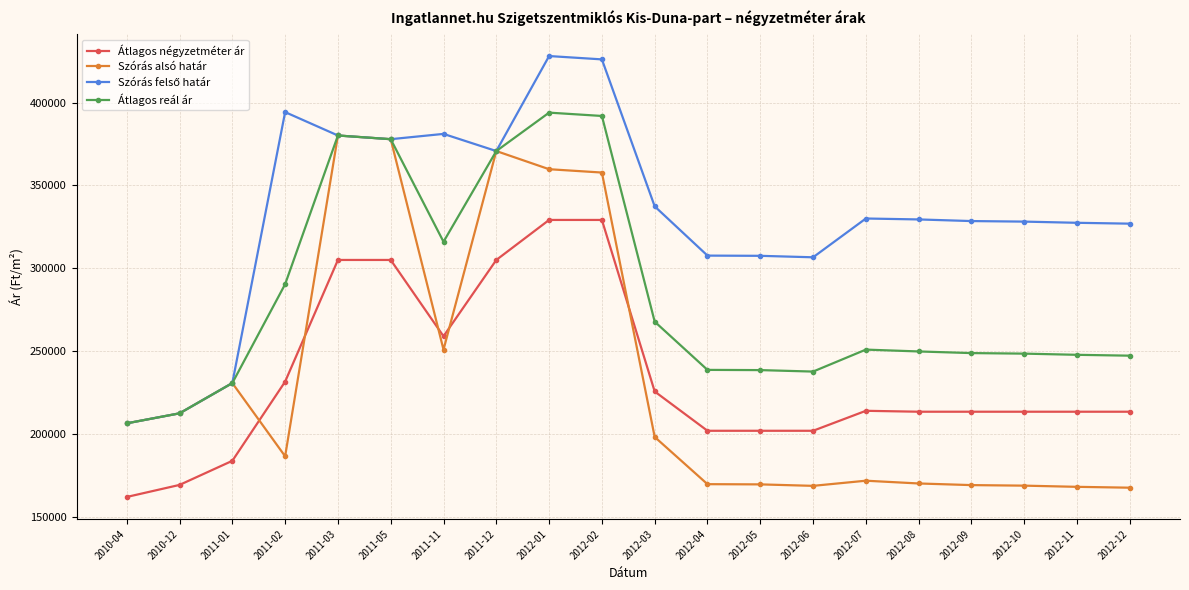

What is the value of the Átlagos négyzetméter ár point at the 14th from the left?

201825